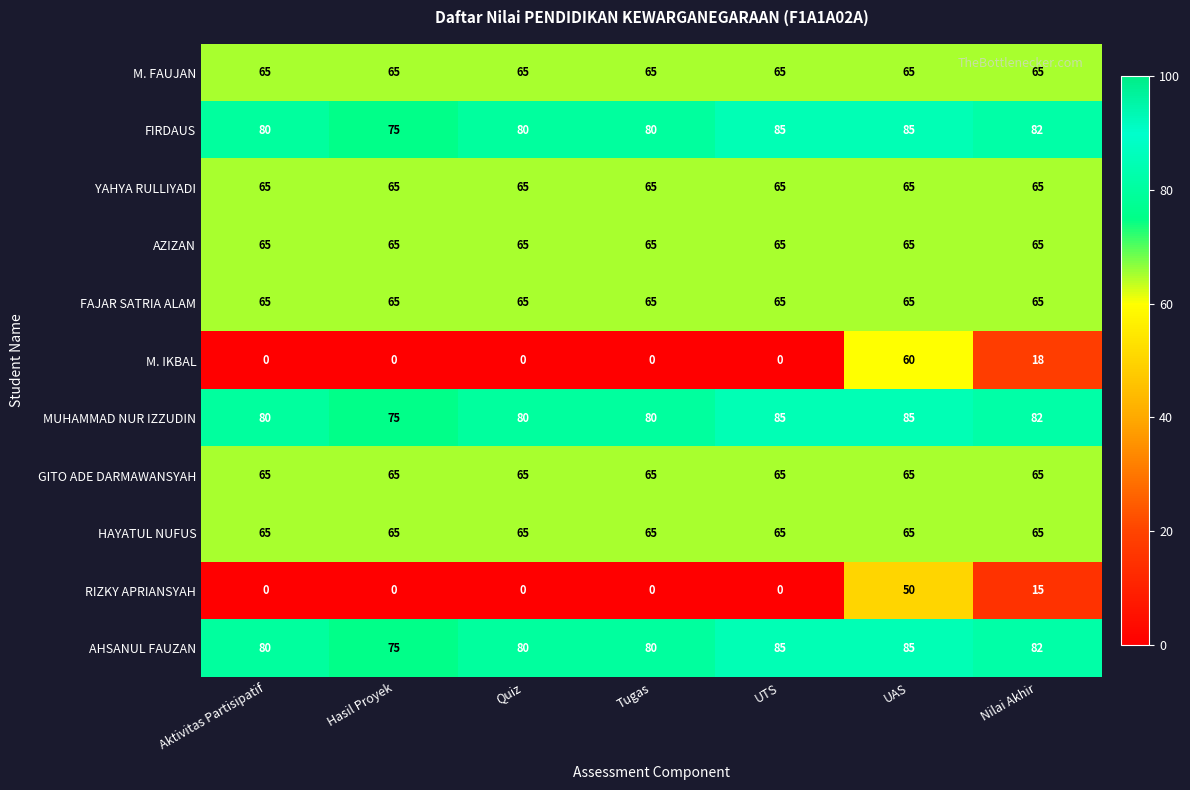

Which series has the largest range (max minus min)?

M. IKBAL